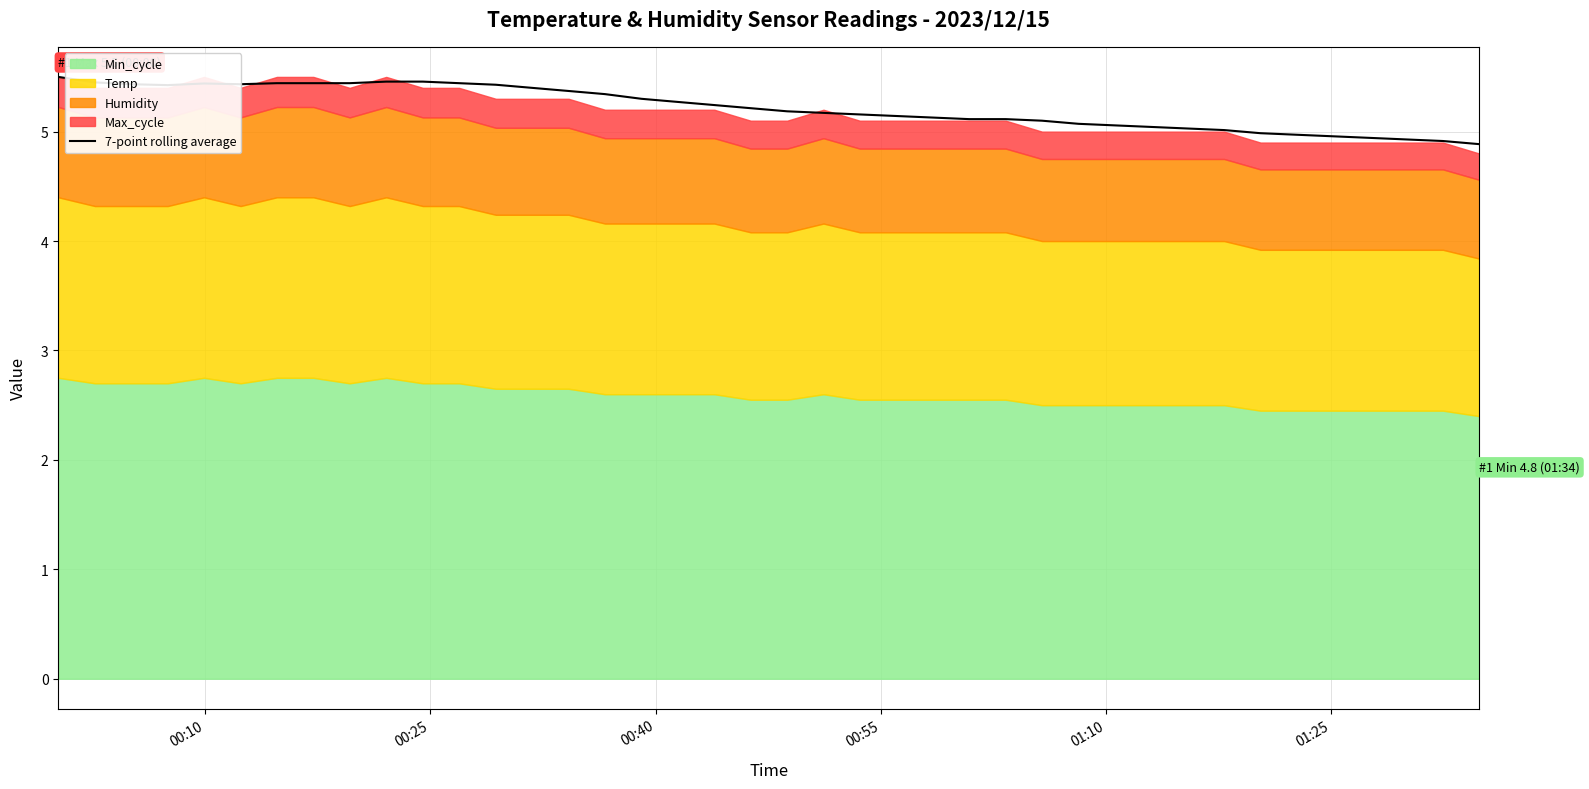

What is the greatest value displayed?

5.5